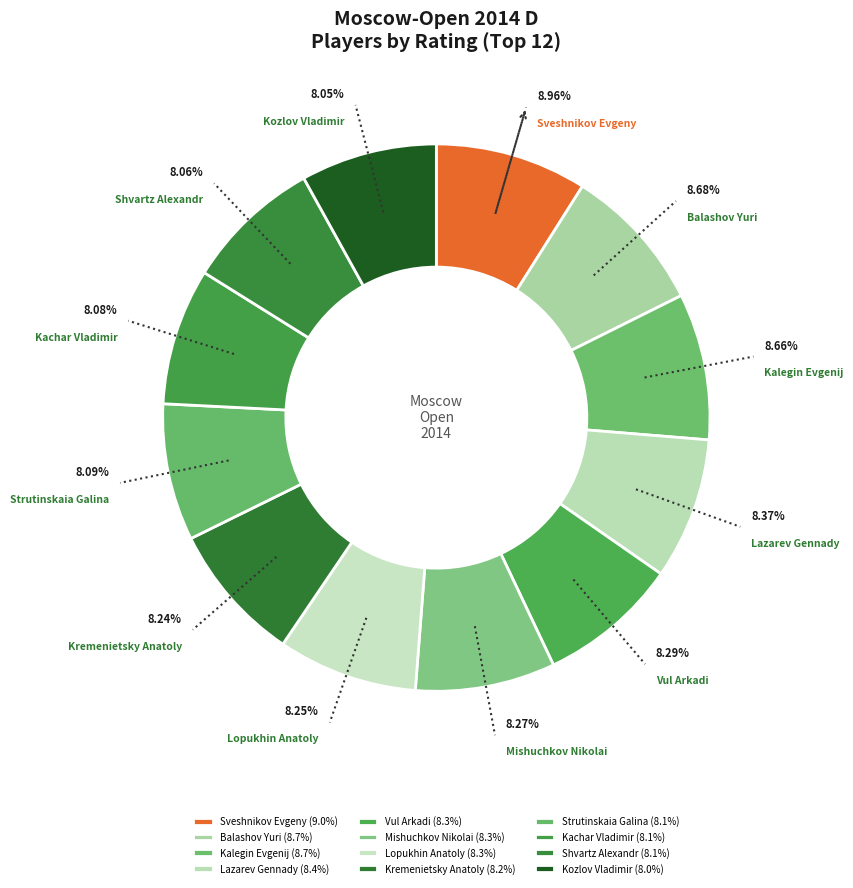

What is the ratio of the value at Kremenietsky Anatoly to the value at Kozlov Vladimir?

1.0